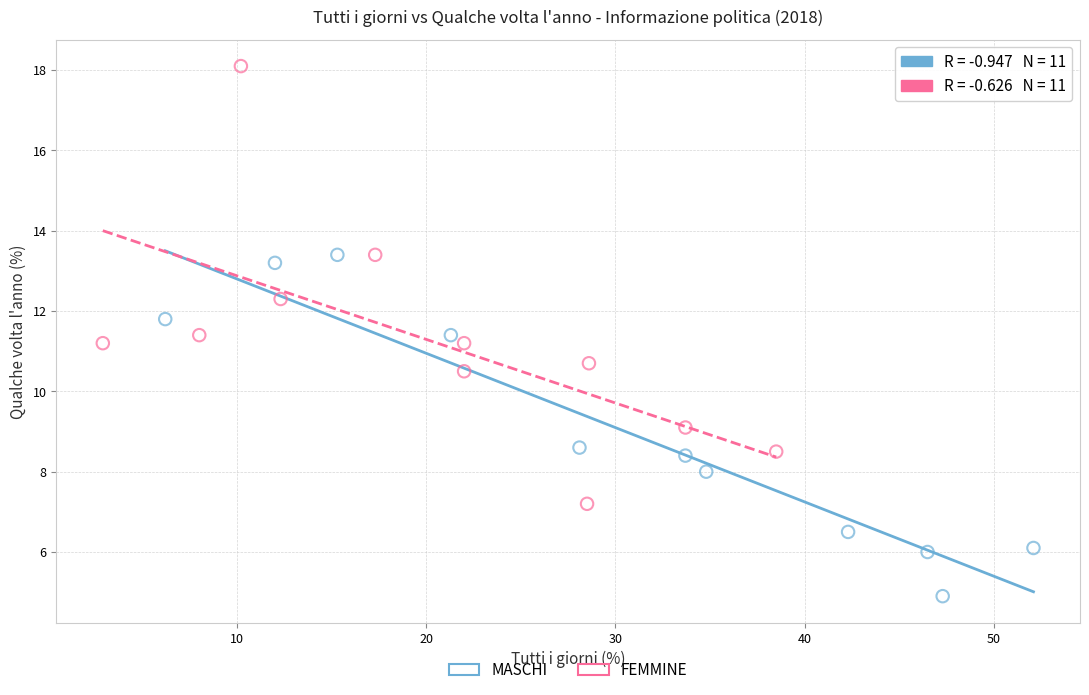

Which series has the widest spread of Y values?

FEMMINE